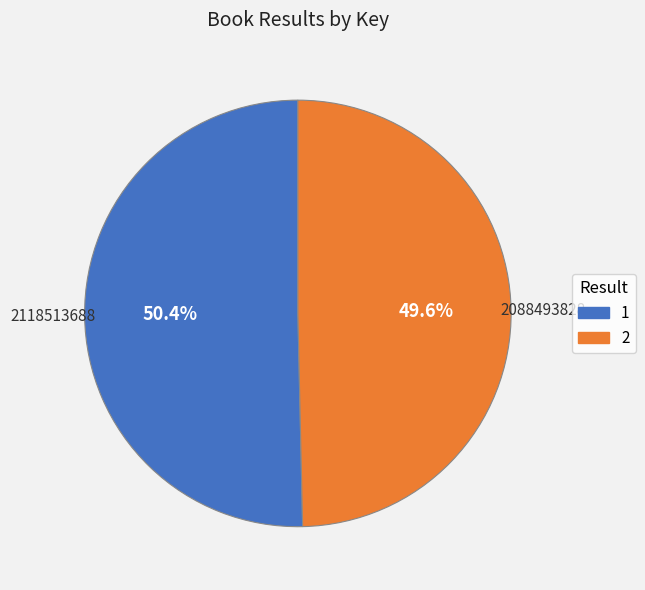

What percentage is NOT represented by 2?

50.4%